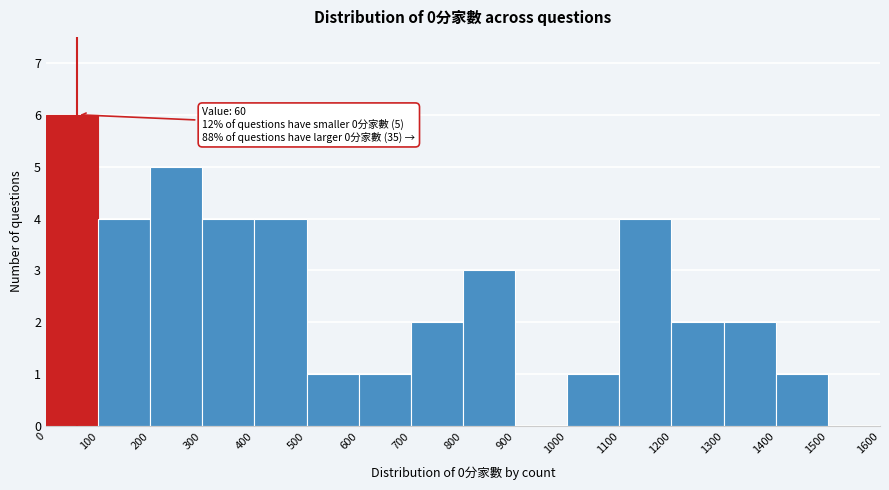

Which range on the x-axis has the tallest bar?

0 to 100